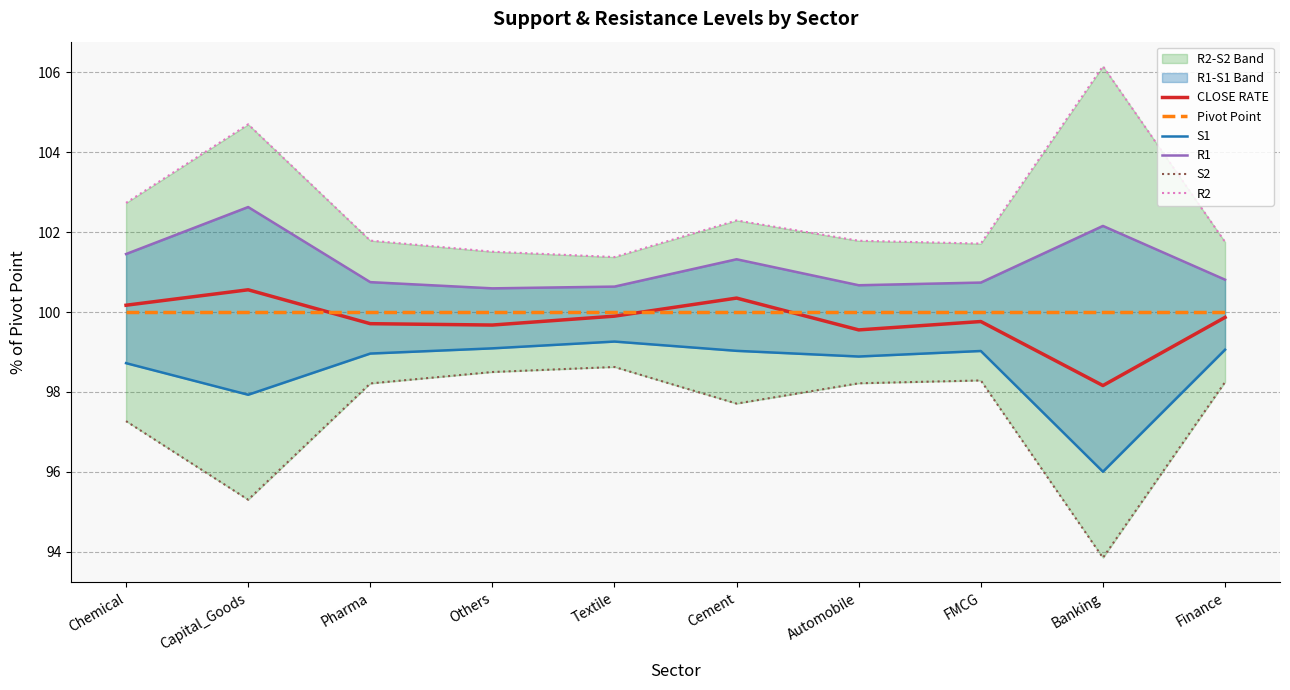

True or false: R2 has more than 1 interior local peaks.

True